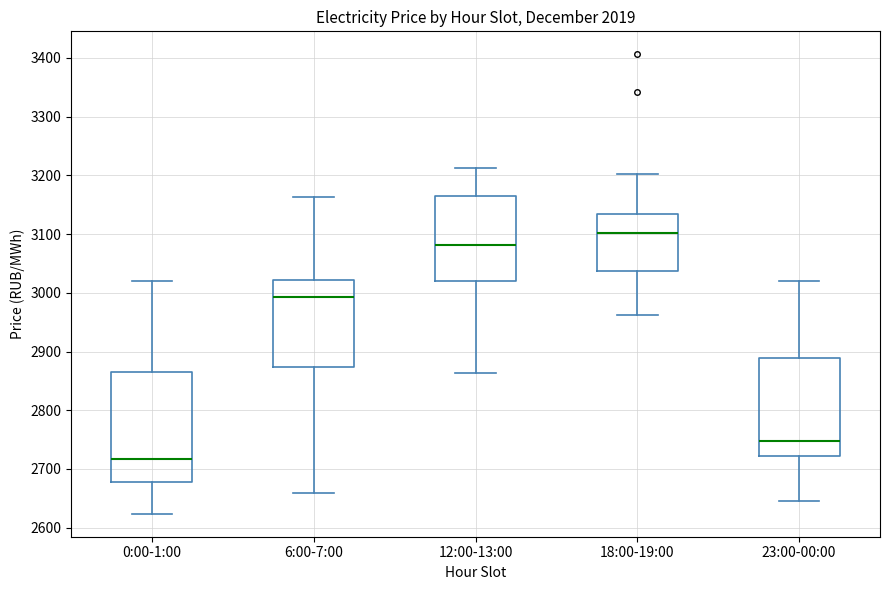

Where does the lower whisker of the box for 18:00-19:00 end on the y-axis? The values are not printed on the chart, so give them approximately, as read against the axis.

2960